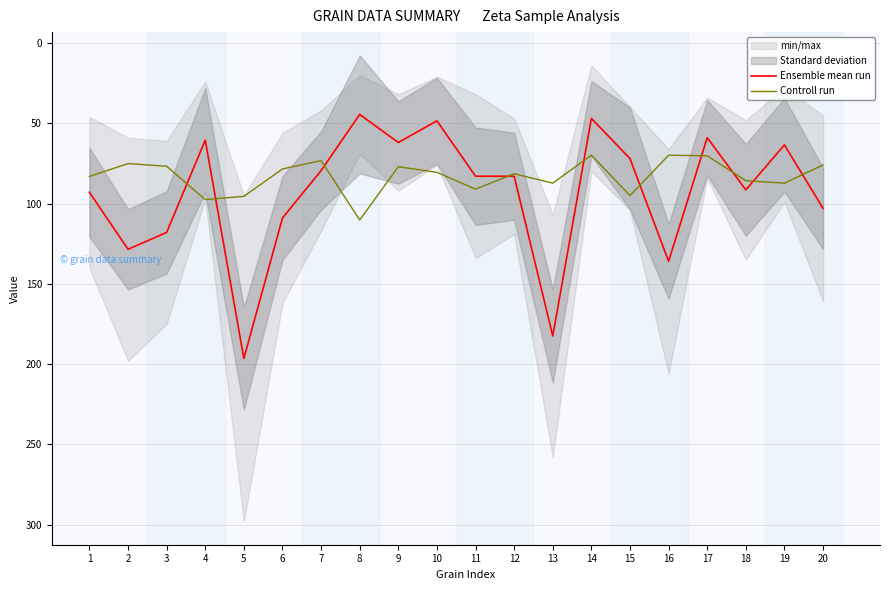

Where is Ensemble mean run nearest to the value 120?

3